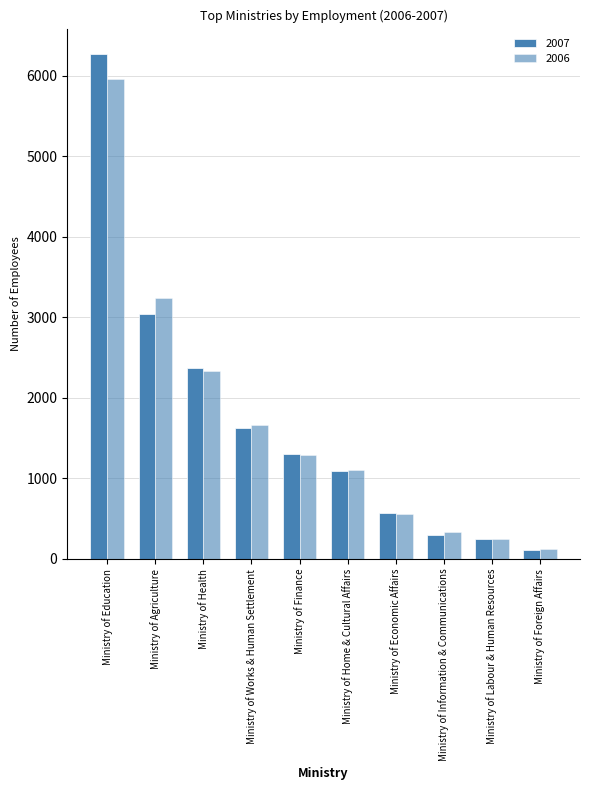

Does the chart contain any negative values?

No